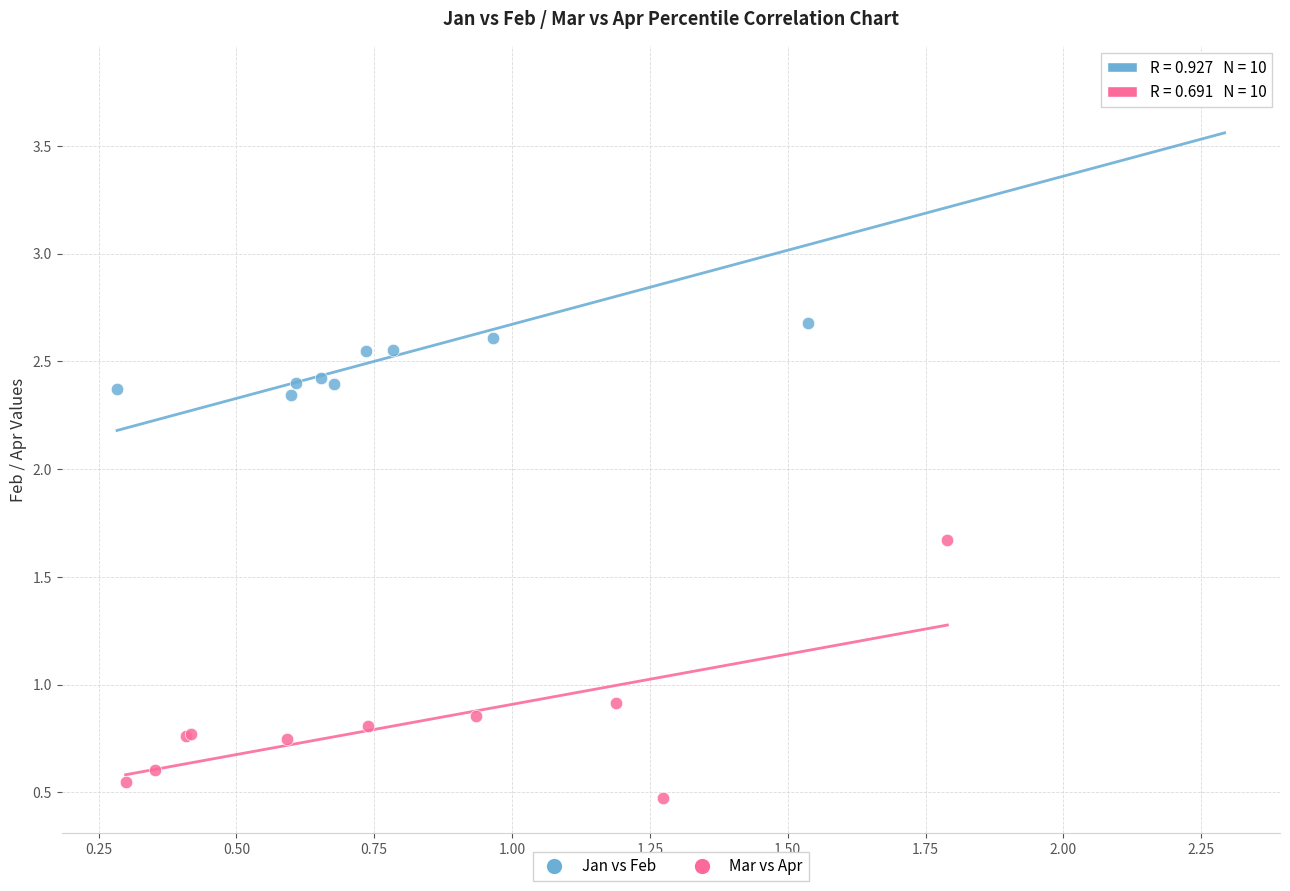

Which series has the widest spread of Y values?

Jan vs Feb